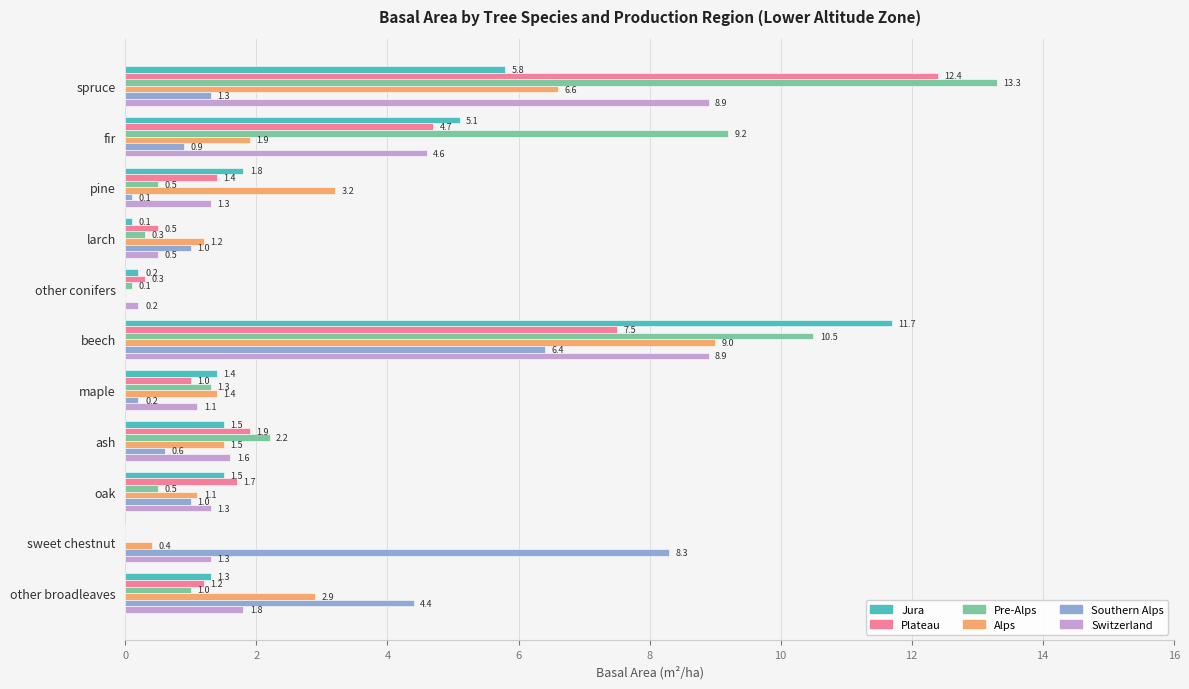

What is the maximum value for Southern Alps?

8.3